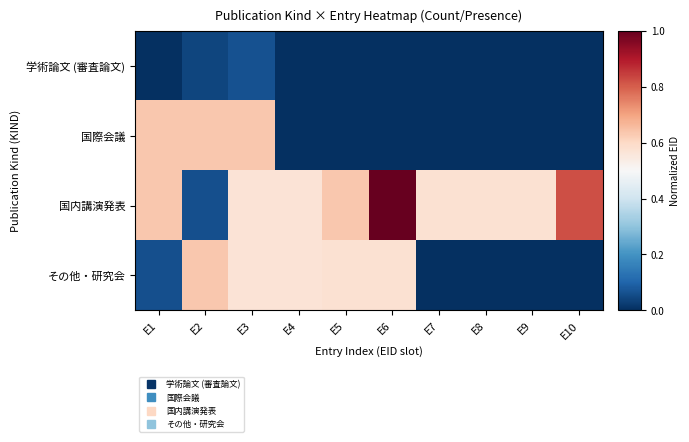

Which series has the largest total across all categories?

国内講演発表